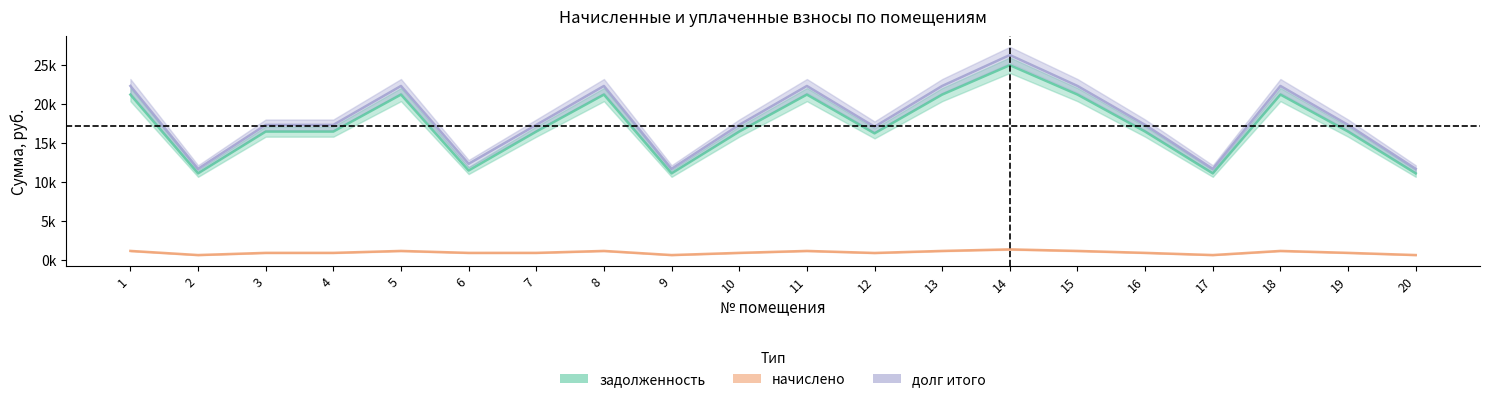

What is the difference between the начислено values at 15 and 20?

529.0